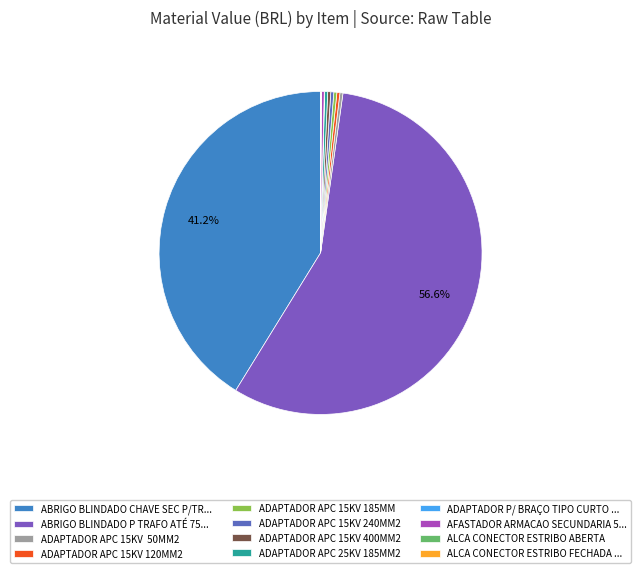

Count the number of slices in the pie.

12